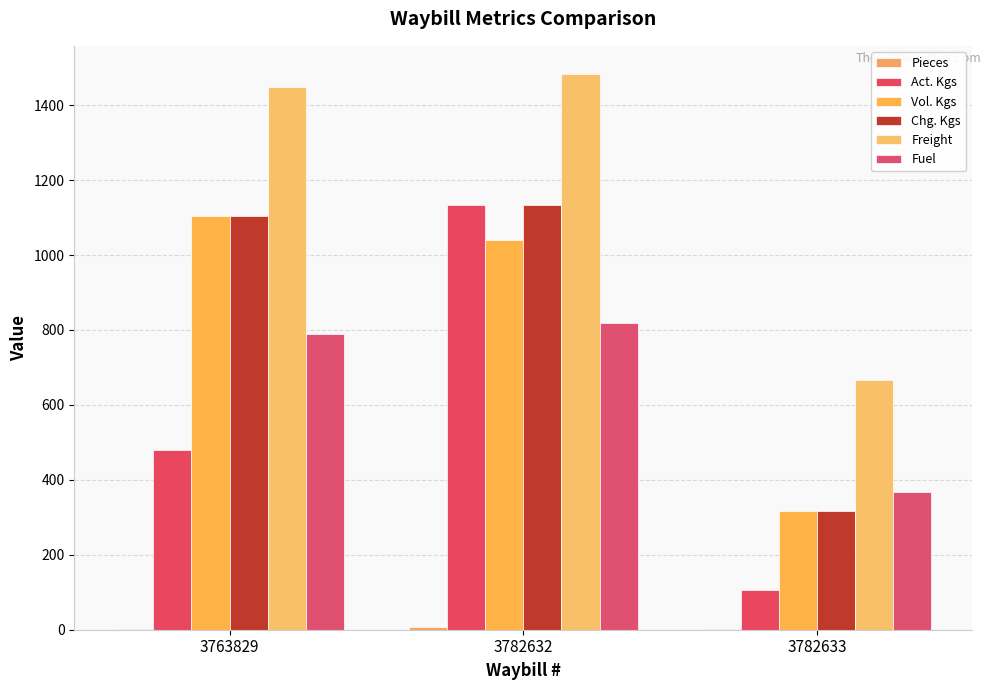

How many categories are shown in the chart?

3